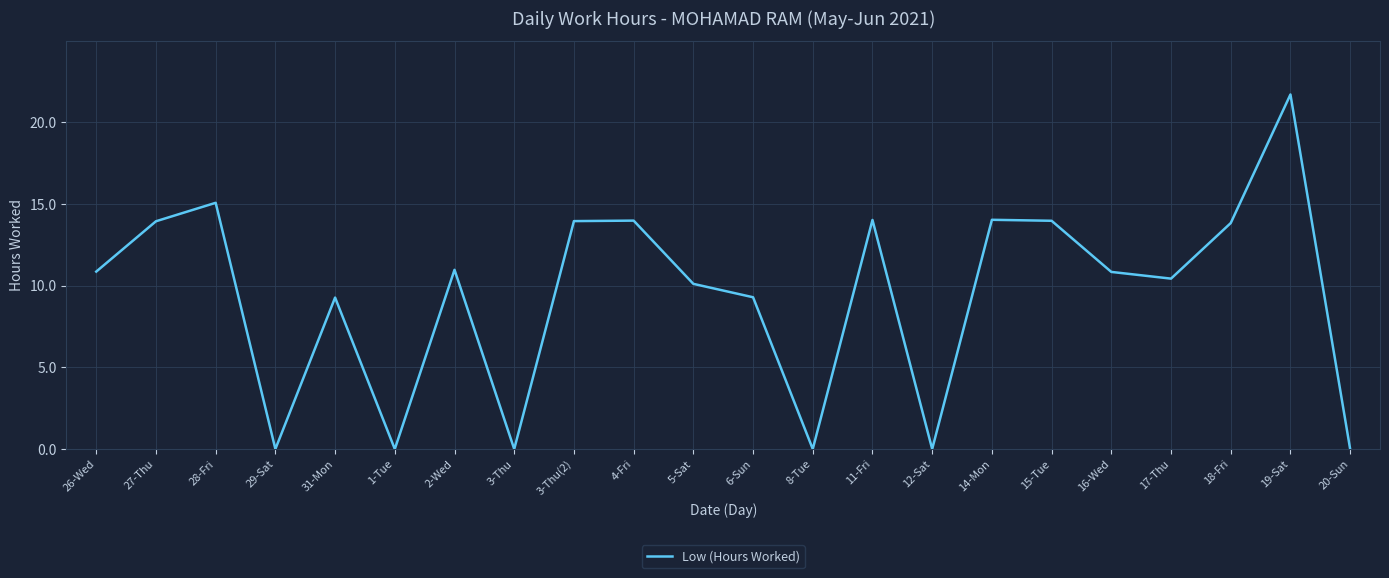

Where does the data first go above 10?

26-Wed